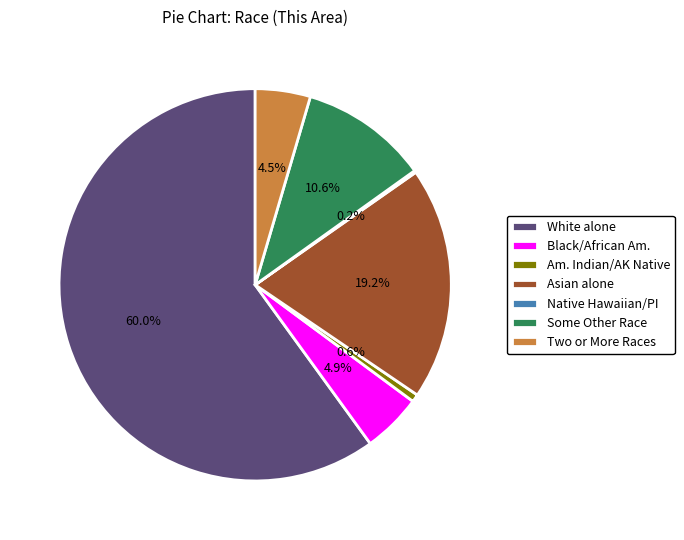

What is the largest slice in the pie chart?

White alone